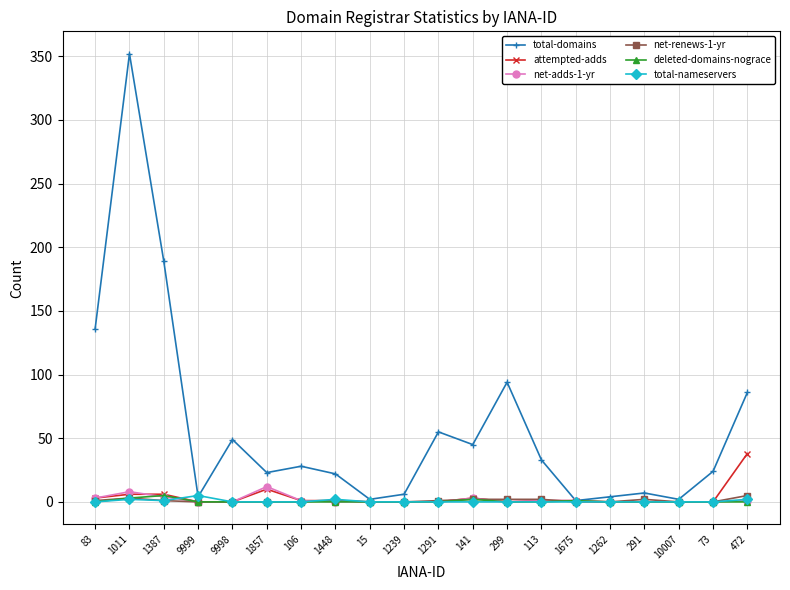

Which category has the highest value across all series?

1011